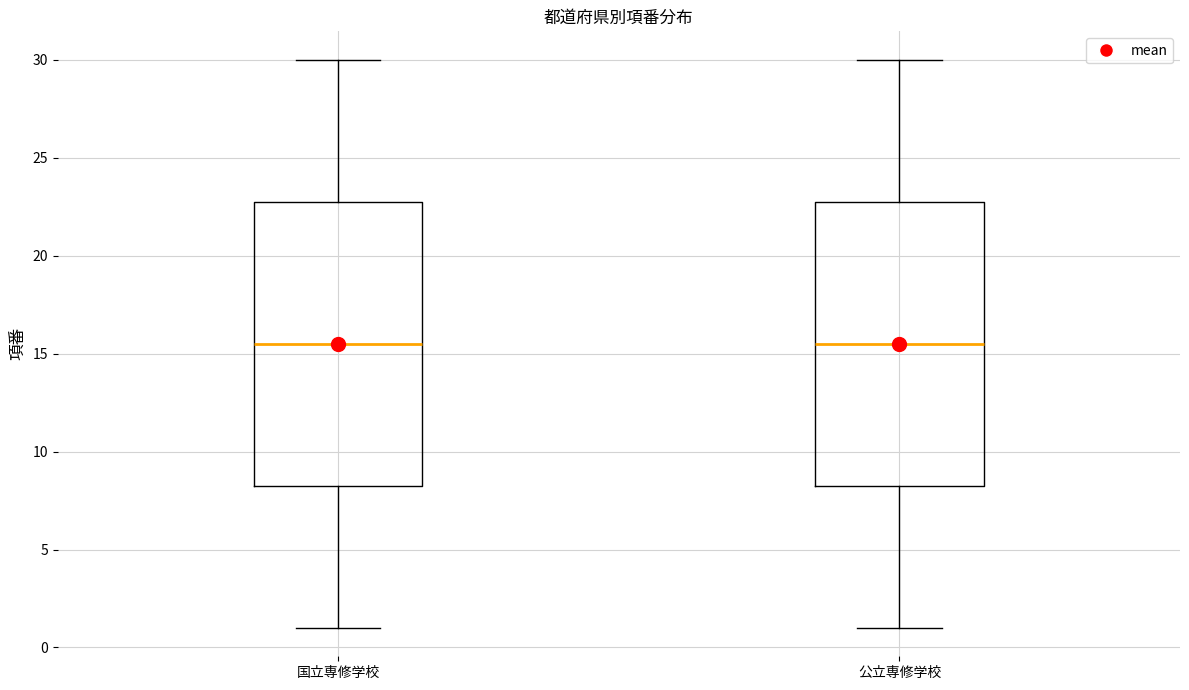

Where does the median line of the box for 公立専修学校 sit on the y-axis? The values are not printed on the chart, so give them approximately, as read against the axis.

15.5